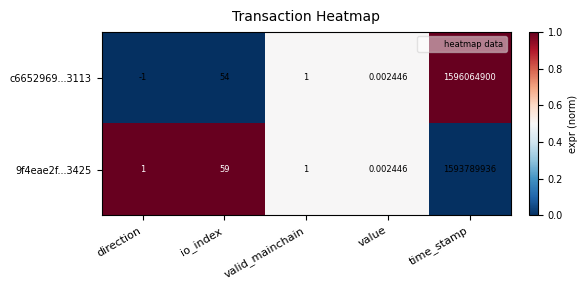

List the labels in order of c6652969...3113 value, largest first.

time_stamp, io_index, valid_mainchain, value, direction